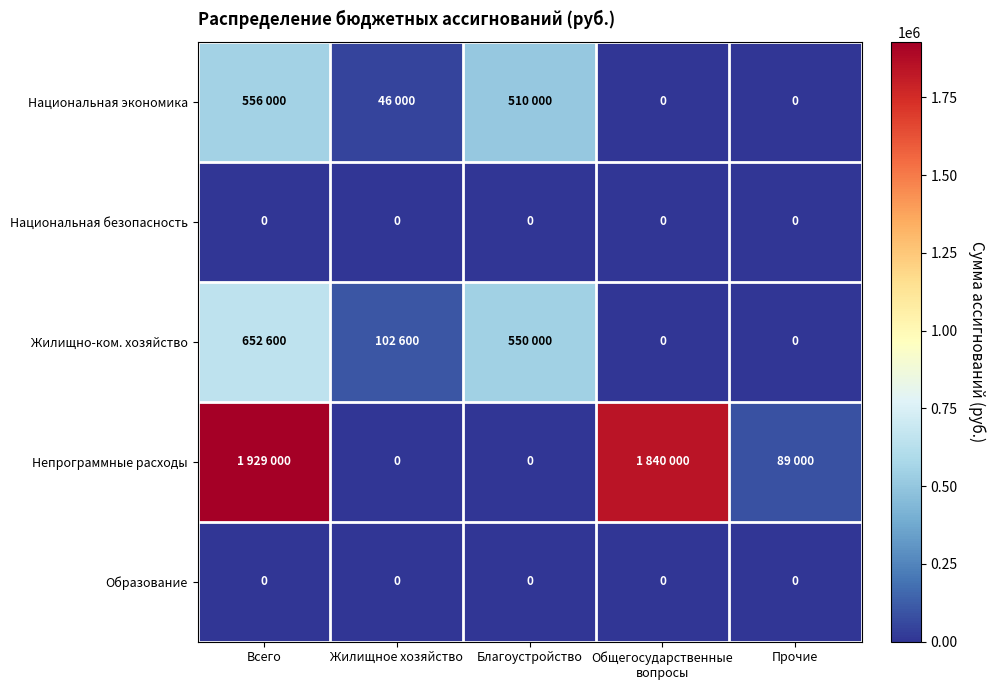

Where is Непрограммные расходы nearest to the value 964500?

Общегосударственные вопросы